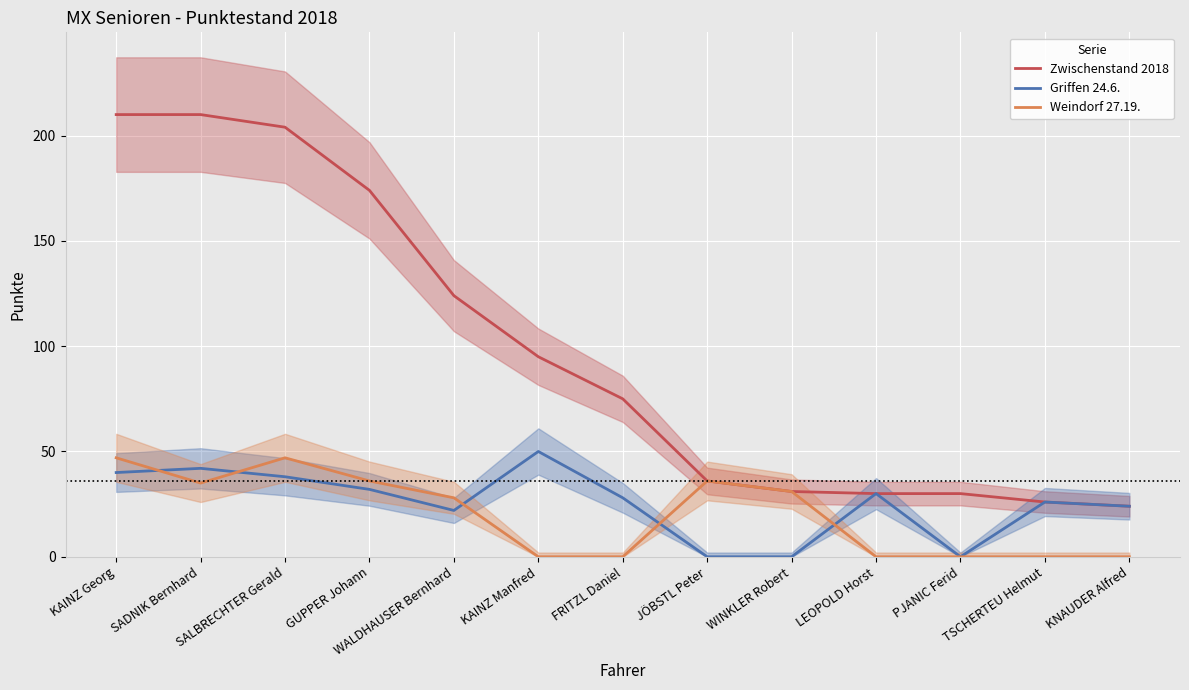

At which label is Griffen 24.6. closest to 25?

TSCHERTEU Helmut